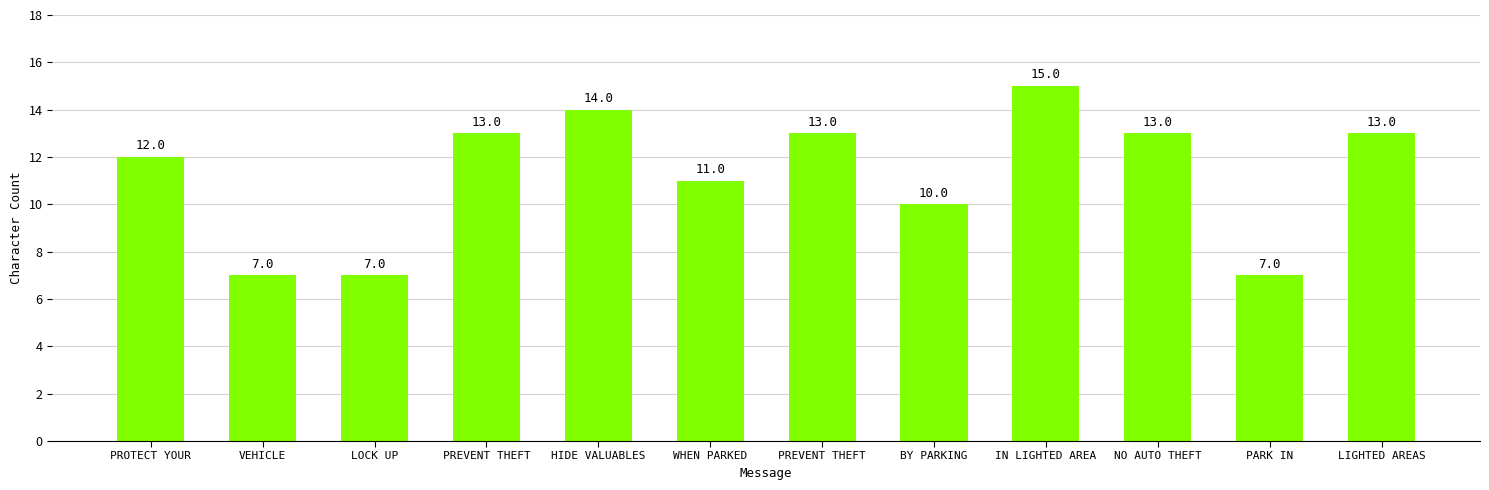

Where is the data nearest to the value 11?

WHEN PARKED